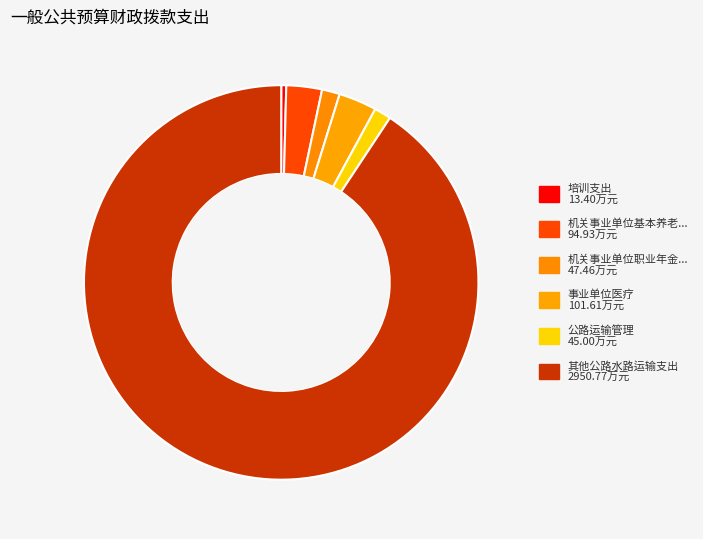

What is the smallest slice in the pie chart?

培训支出